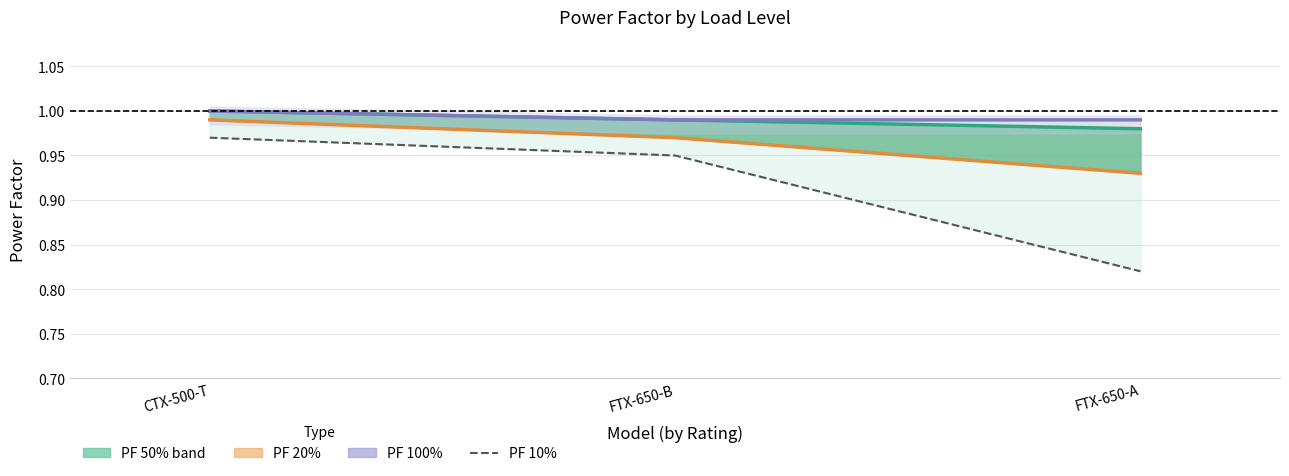

The PF 100% series shows 0.4 at CTX-500-T. True or false?

False